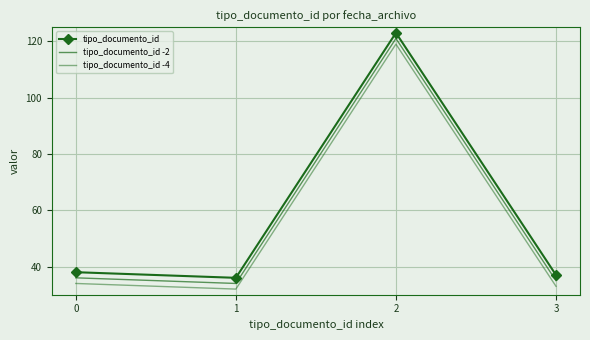

What is the value of the tipo_documento_id -2 point at the 3rd from the left?

121